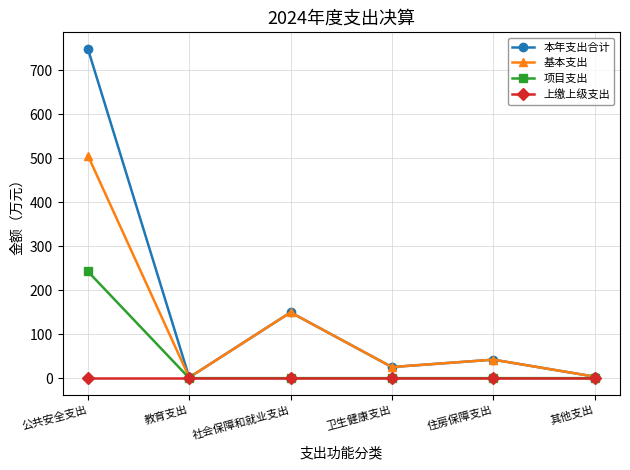

At which category is the sum across all series the highest?

公共安全支出